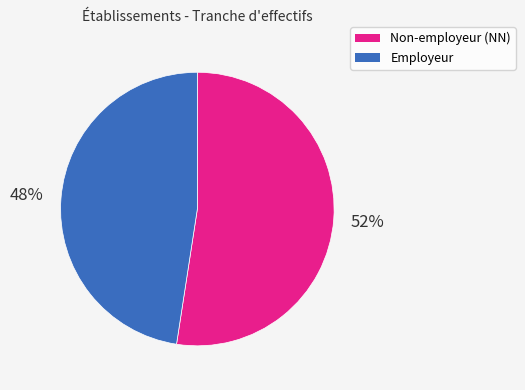

How many segments does this pie chart have?

2